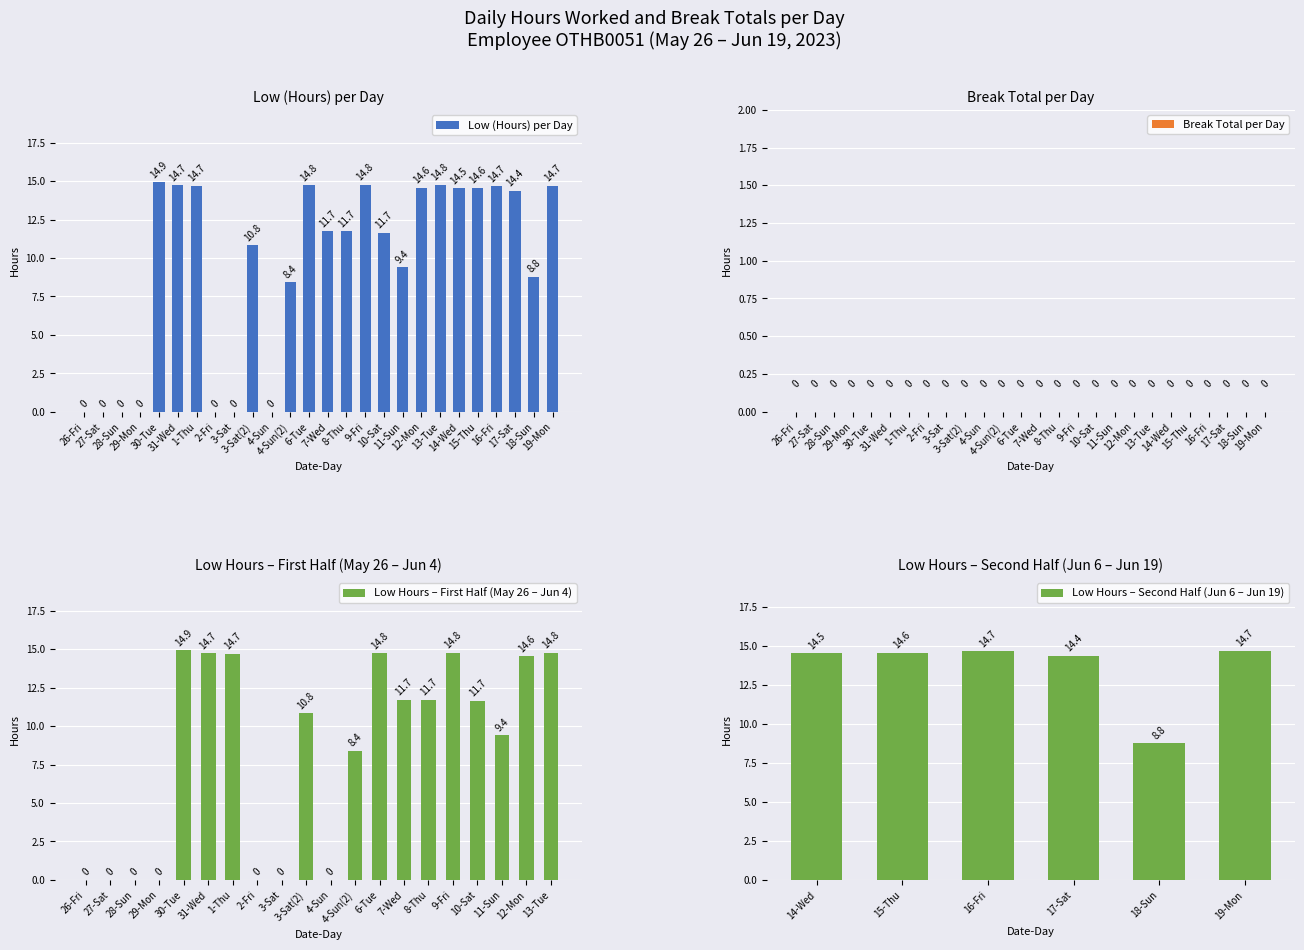

Which label corresponds to the largest value in the chart?

30-Tue